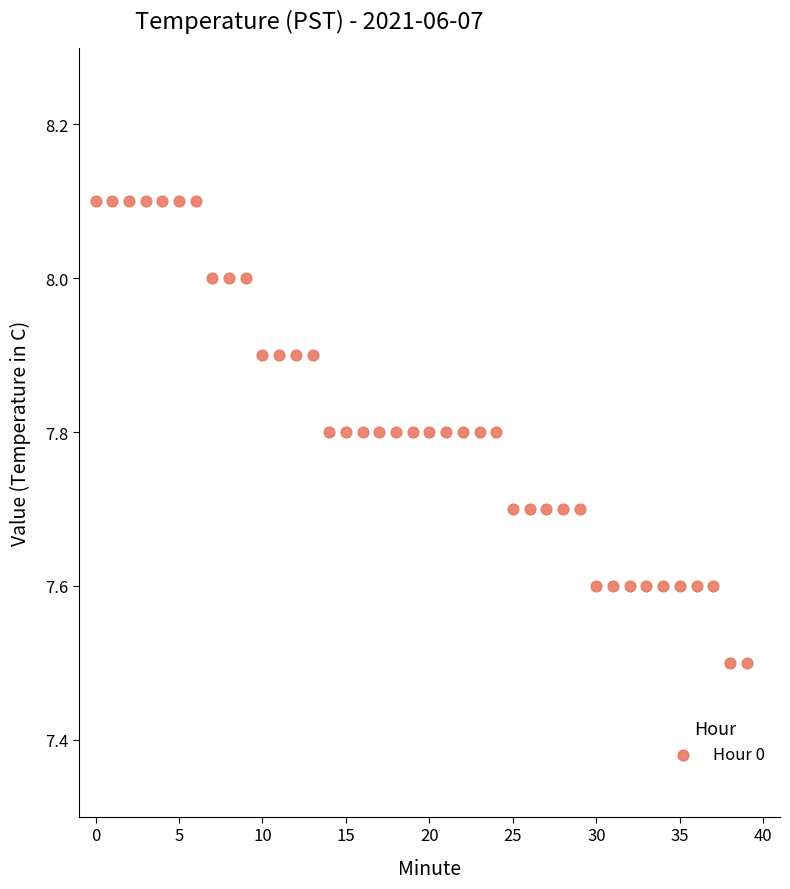

What is the range of Y values (max minus min)?

0.6